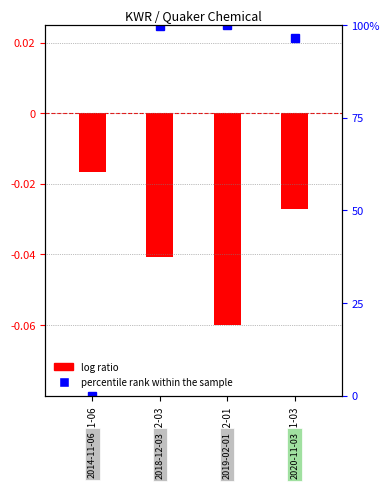

The value at 2020-11-03 is -0.0. True or false?

True